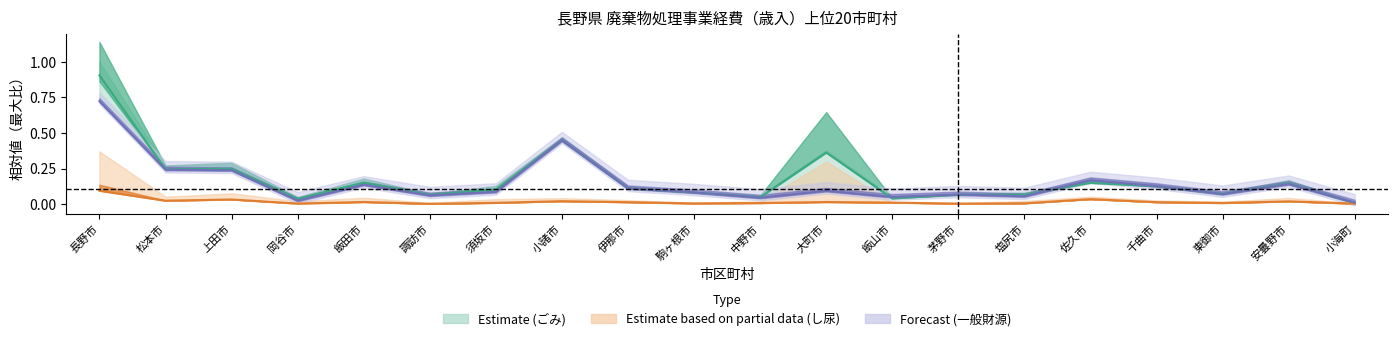

True or false: ごみ合計（中心） has a value of 0.0 at 東御市.

False